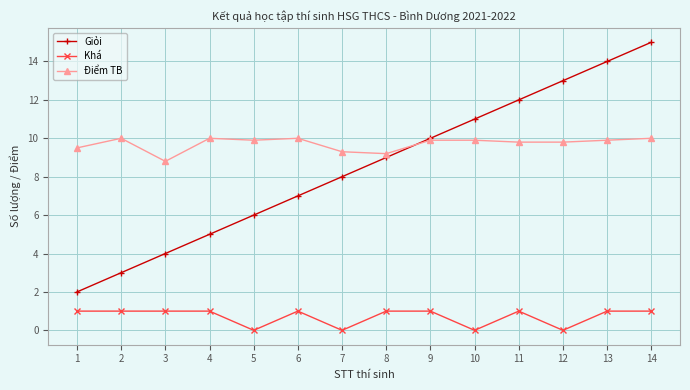

True or false: Điểm TB has more than 0 points higher than both neighbors.

True